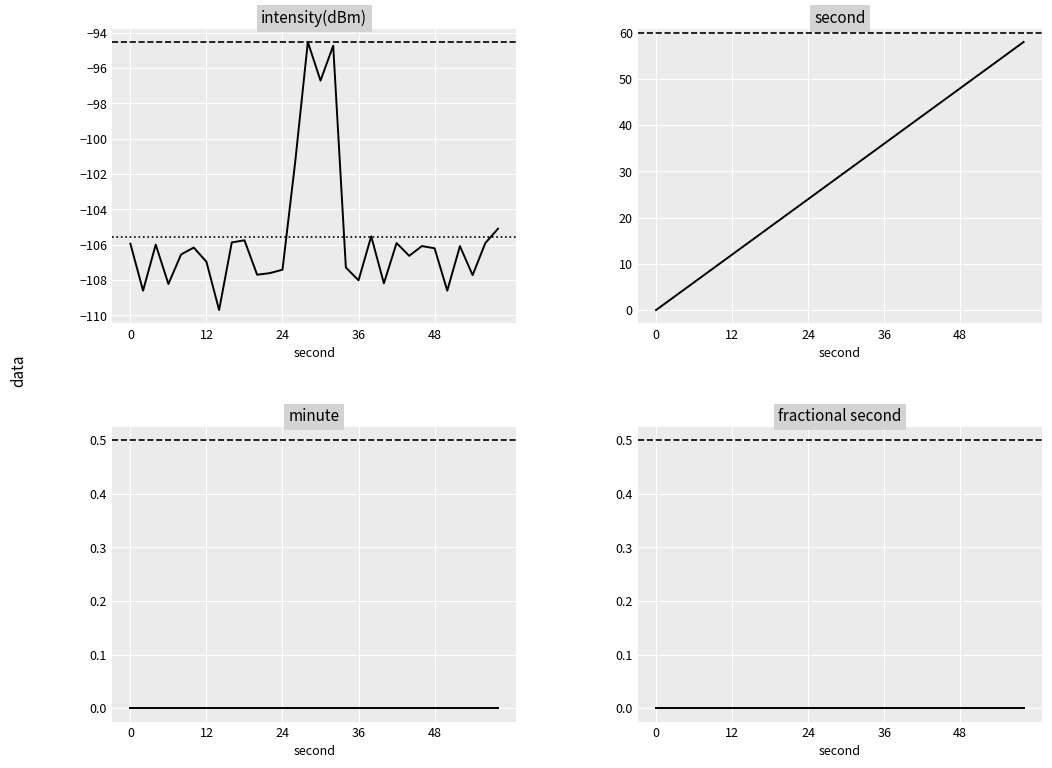

How many series are shown in this chart?

4